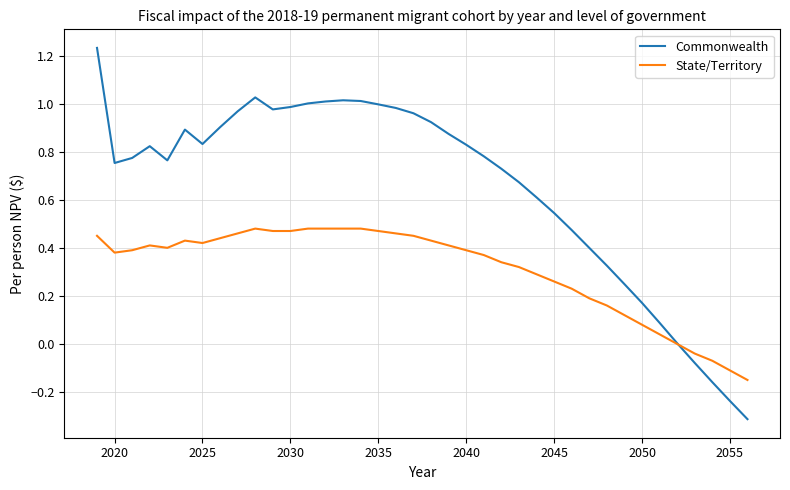

List the series in order of their overall mean, lowest first.

State/Territory, Commonwealth